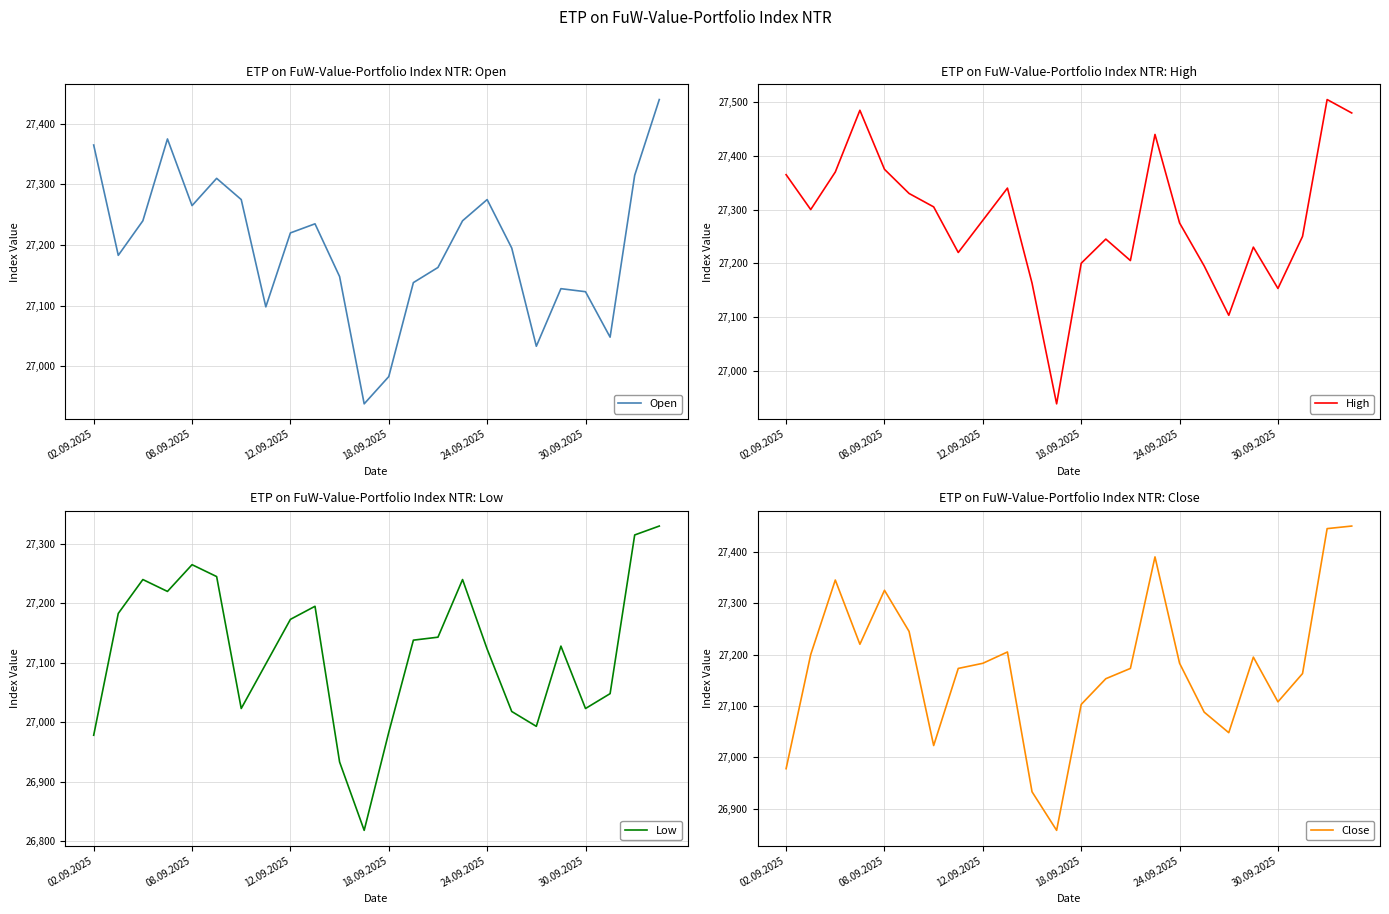

What is the maximum value for High?

27505